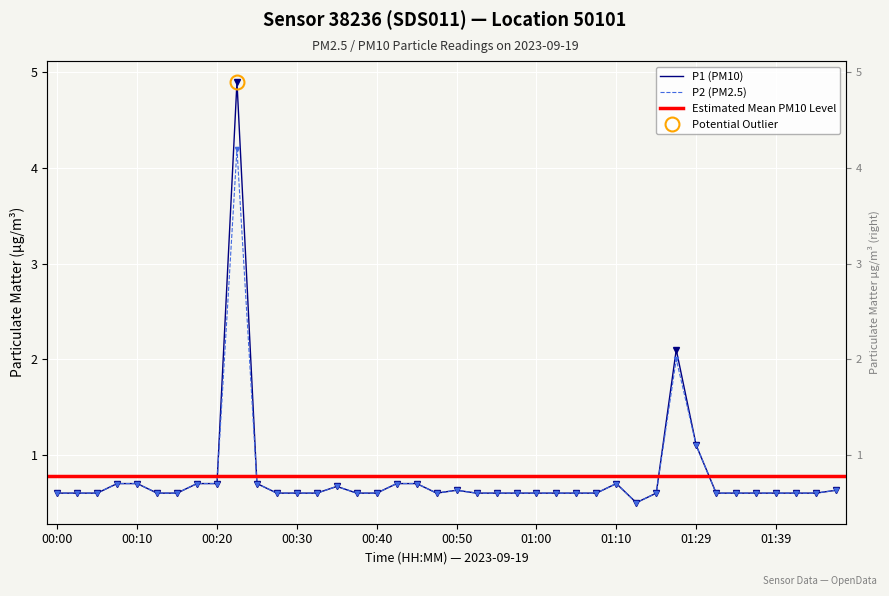

True or false: P1 has a value of 0.6 at 01:02.

True